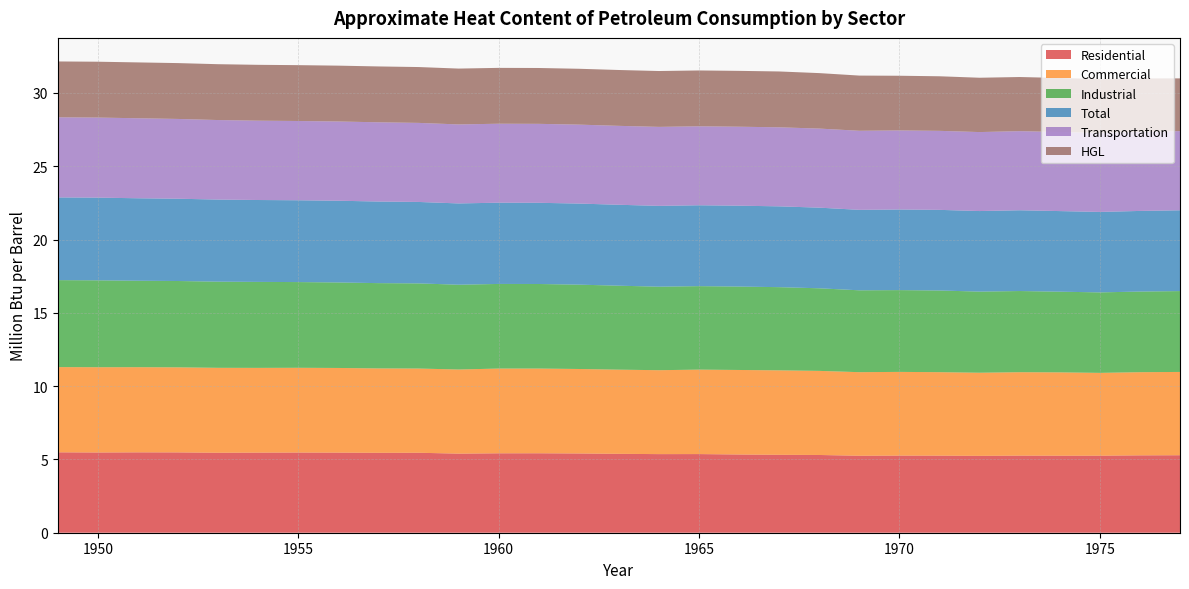

Reading left to right, extract all data points from this chart.

Residential: 1949=5.5	1950=5.5	1951=5.5	1952=5.5	1953=5.5	1954=5.5	1955=5.5	1956=5.5	1957=5.5	1958=5.5	1959=5.4	1960=5.4	1961=5.4	1962=5.4	1963=5.4	1964=5.4	1965=5.4	1966=5.3	1967=5.3	1968=5.3	1969=5.3	1970=5.3	1971=5.3	1972=5.2	1973=5.3	1974=5.3	1975=5.3	1976=5.3	1977=5.3
Commercial: 1949=5.8	1950=5.8	1951=5.8	1952=5.8	1953=5.8	1954=5.8	1955=5.8	1956=5.8	1957=5.8	1958=5.7	1959=5.7	1960=5.8	1961=5.8	1962=5.8	1963=5.7	1964=5.7	1965=5.8	1966=5.8	1967=5.8	1968=5.7	1969=5.7	1970=5.7	1971=5.7	1972=5.7	1973=5.7	1974=5.7	1975=5.6	1976=5.7	1977=5.7
Industrial: 1949=5.9	1950=5.9	1951=5.9	1952=5.9	1953=5.9	1954=5.9	1955=5.8	1956=5.8	1957=5.8	1958=5.8	1959=5.8	1960=5.8	1961=5.8	1962=5.8	1963=5.7	1964=5.7	1965=5.7	1966=5.7	1967=5.7	1968=5.6	1969=5.6	1970=5.6	1971=5.6	1972=5.5	1973=5.5	1974=5.5	1975=5.5	1976=5.5	1977=5.5
Total: 1949=5.6	1950=5.6	1951=5.6	1952=5.6	1953=5.6	1954=5.6	1955=5.6	1956=5.6	1957=5.6	1958=5.6	1959=5.5	1960=5.5	1961=5.5	1962=5.5	1963=5.5	1964=5.5	1965=5.5	1966=5.5	1967=5.5	1968=5.5	1969=5.5	1970=5.5	1971=5.5	1972=5.5	1973=5.5	1974=5.5	1975=5.5	1976=5.5	1977=5.5
Transportation: 1949=5.5	1950=5.5	1951=5.5	1952=5.4	1953=5.4	1954=5.4	1955=5.4	1956=5.4	1957=5.4	1958=5.4	1959=5.4	1960=5.4	1961=5.4	1962=5.4	1963=5.4	1964=5.4	1965=5.4	1966=5.4	1967=5.4	1968=5.4	1969=5.4	1970=5.4	1971=5.4	1972=5.4	1973=5.4	1974=5.4	1975=5.4	1976=5.4	1977=5.4
HGL: 1949=3.8	1950=3.8	1951=3.8	1952=3.8	1953=3.8	1954=3.8	1955=3.8	1956=3.8	1957=3.8	1958=3.8	1959=3.8	1960=3.8	1961=3.8	1962=3.8	1963=3.8	1964=3.8	1965=3.8	1966=3.8	1967=3.8	1968=3.8	1969=3.8	1970=3.7	1971=3.7	1972=3.7	1973=3.7	1974=3.7	1975=3.7	1976=3.6	1977=3.6